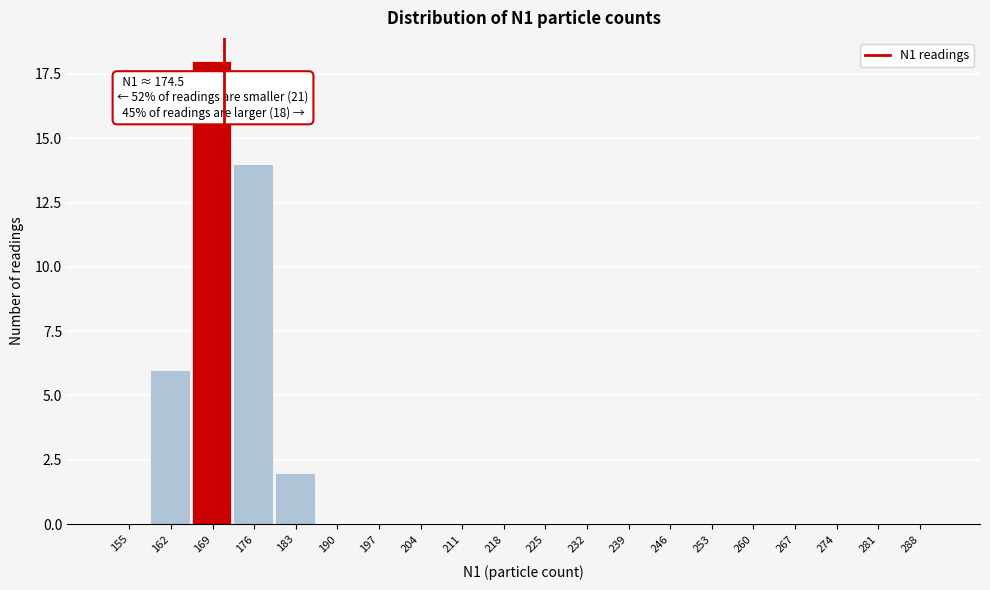

Reading left to right, list all the values displayed in this chart.

155=0	162=6	169=18	176=14	183=2	190=0	197=0	204=0	211=0	218=0	225=0	232=0	239=0	246=0	253=0	260=0	267=0	274=0	281=0	288=0